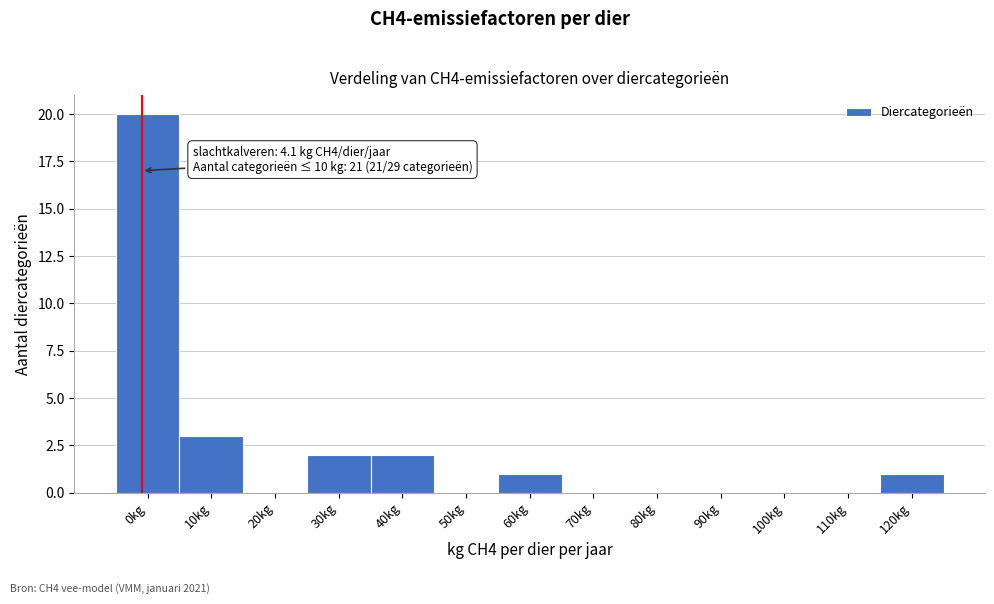

Reading left to right, transcribe all the data shown in this chart.

0kg=20	10kg=3	20kg=0	30kg=2	40kg=2	50kg=0	60kg=1	70kg=0	80kg=0	90kg=0	100kg=0	110kg=0	120kg=1